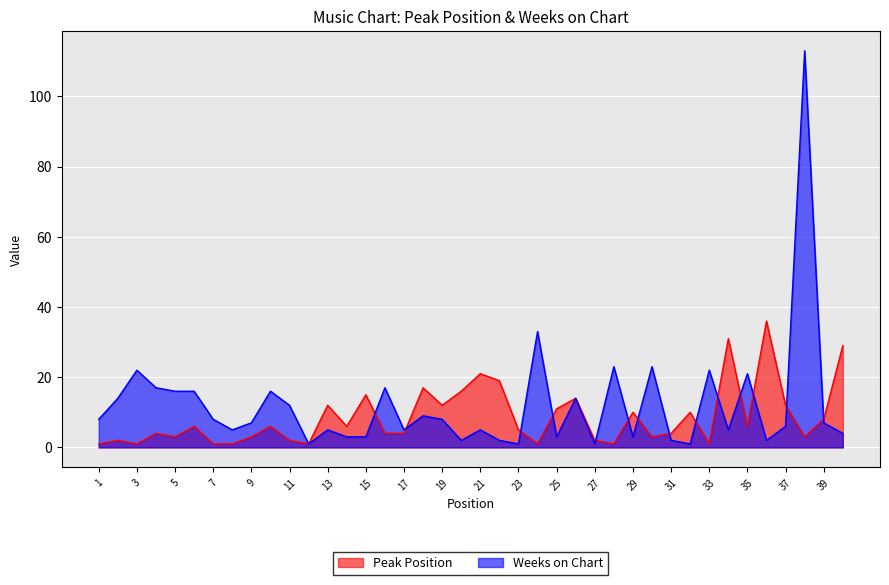

How many interior local valleys does the Weeks on Chart series have?

11